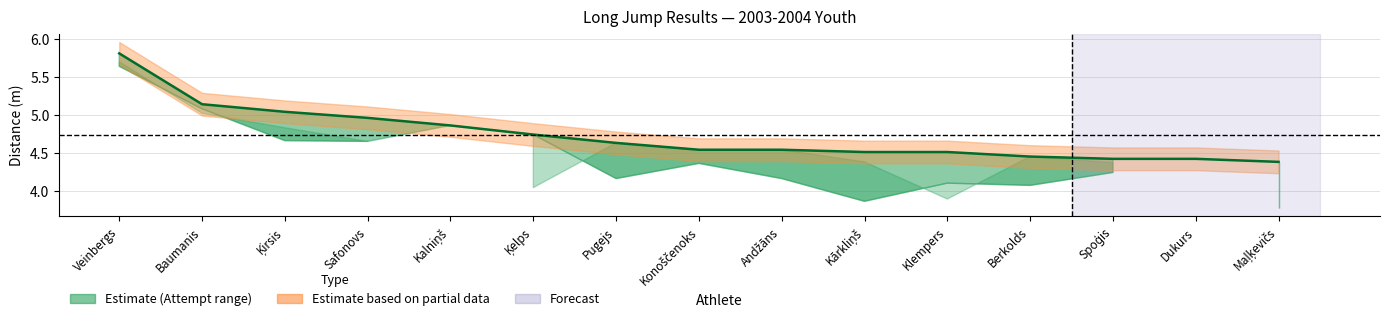

What is the greatest value displayed?

5.8